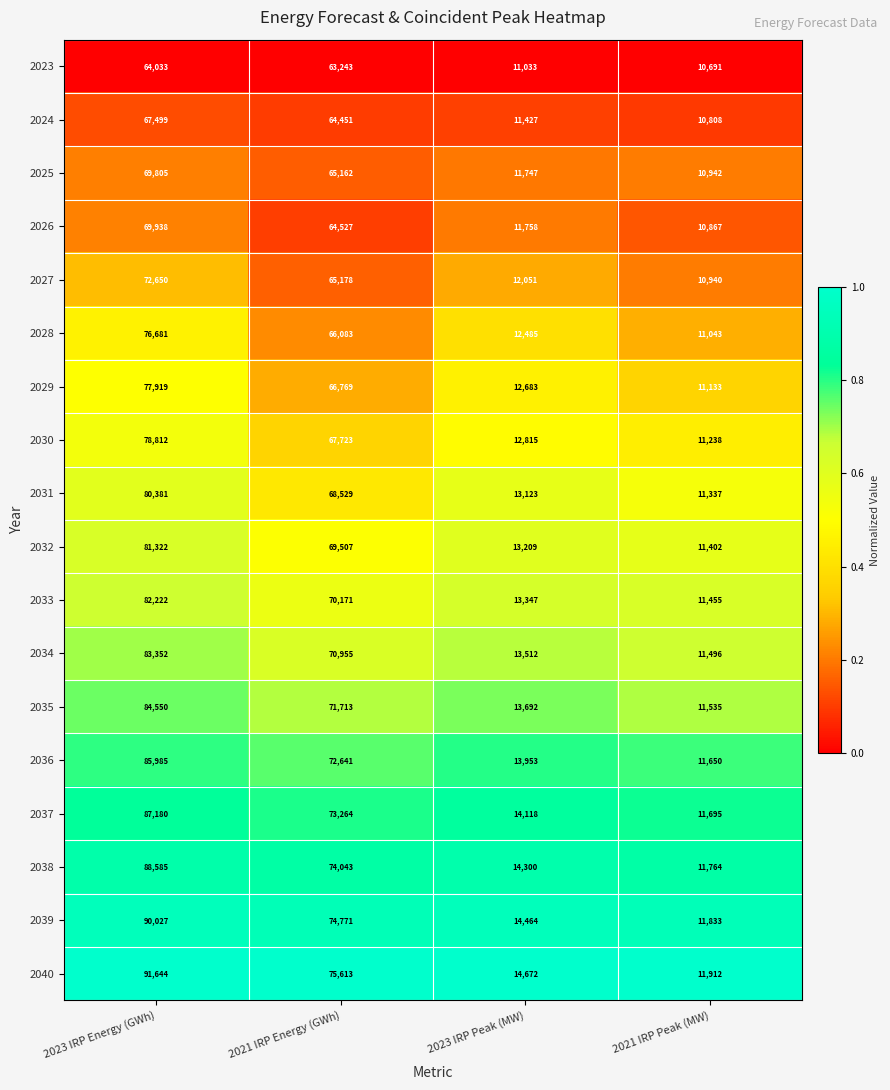

Which series has the widest spread of values?

2040